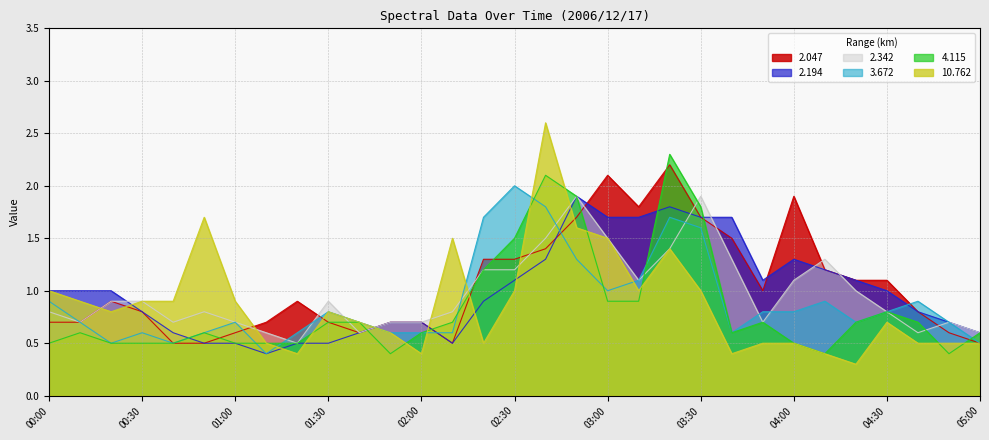

The 4.115 series shows 0.4 at 00:50. True or false?

False